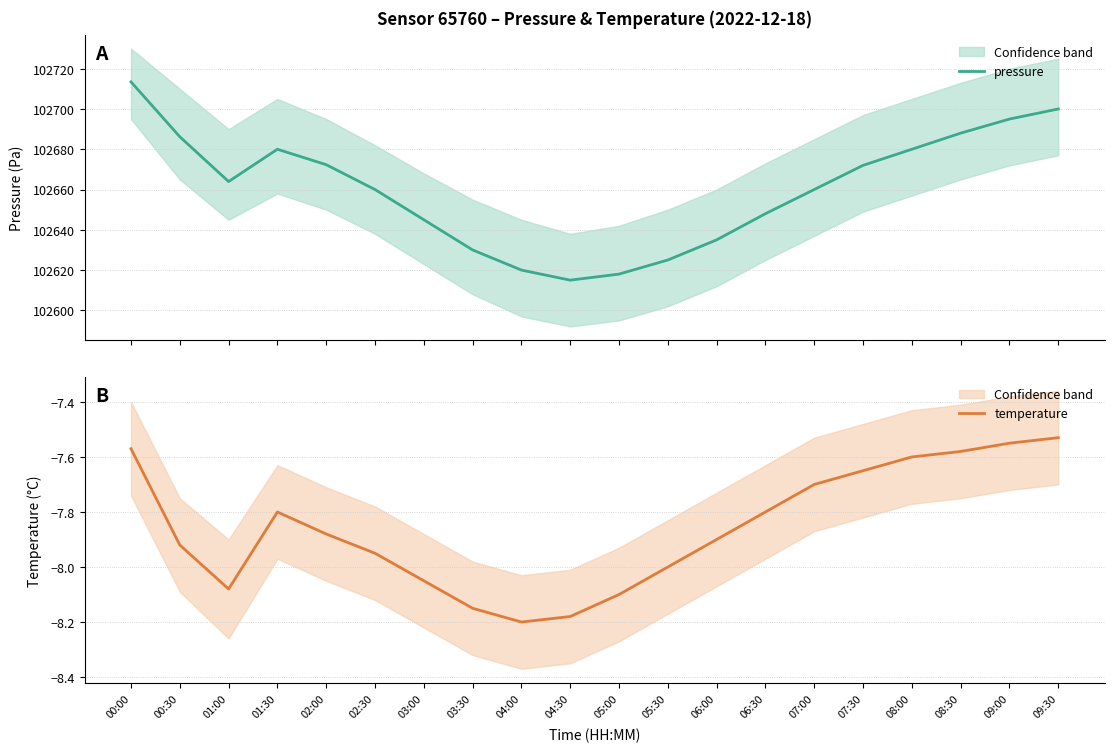

What is the difference between the maximum and second lowest values in the temperature series?

0.6